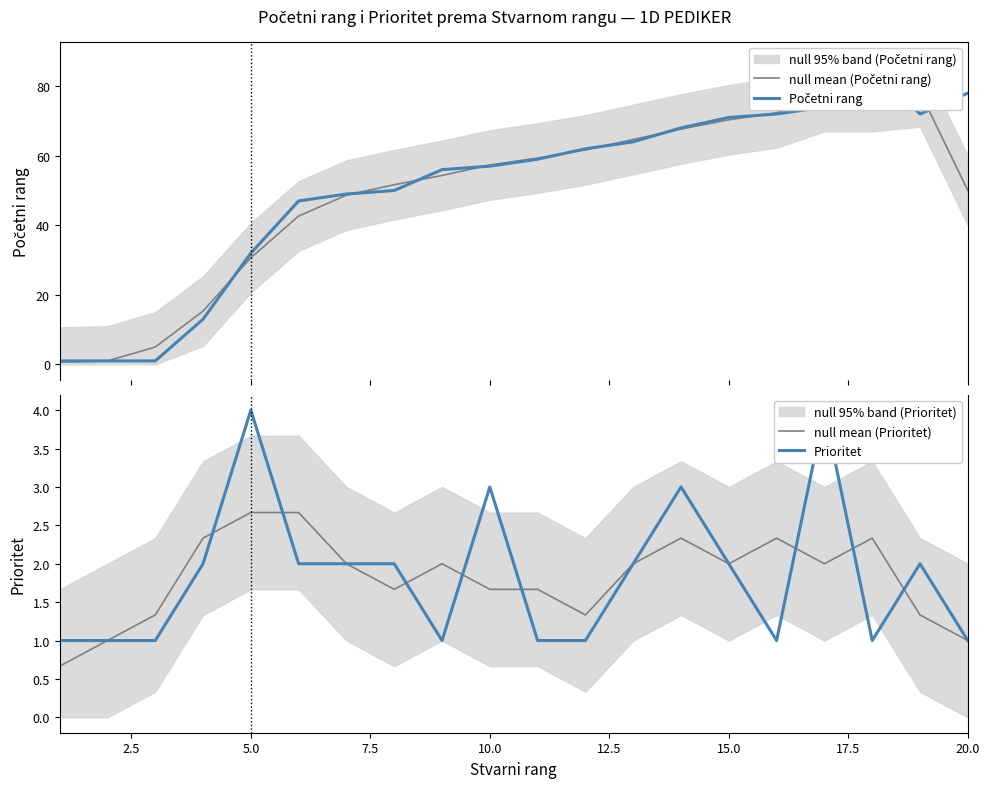

Is it true that null mean (Prioritet) equals 3.7 at 5.0?

False